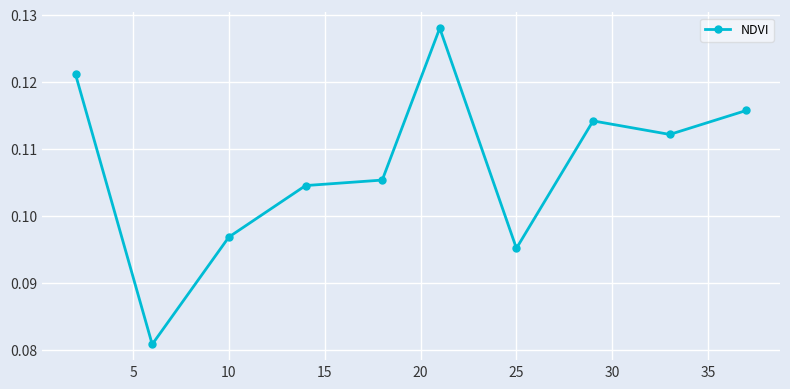

Count the values in the range 0 to 1.

10